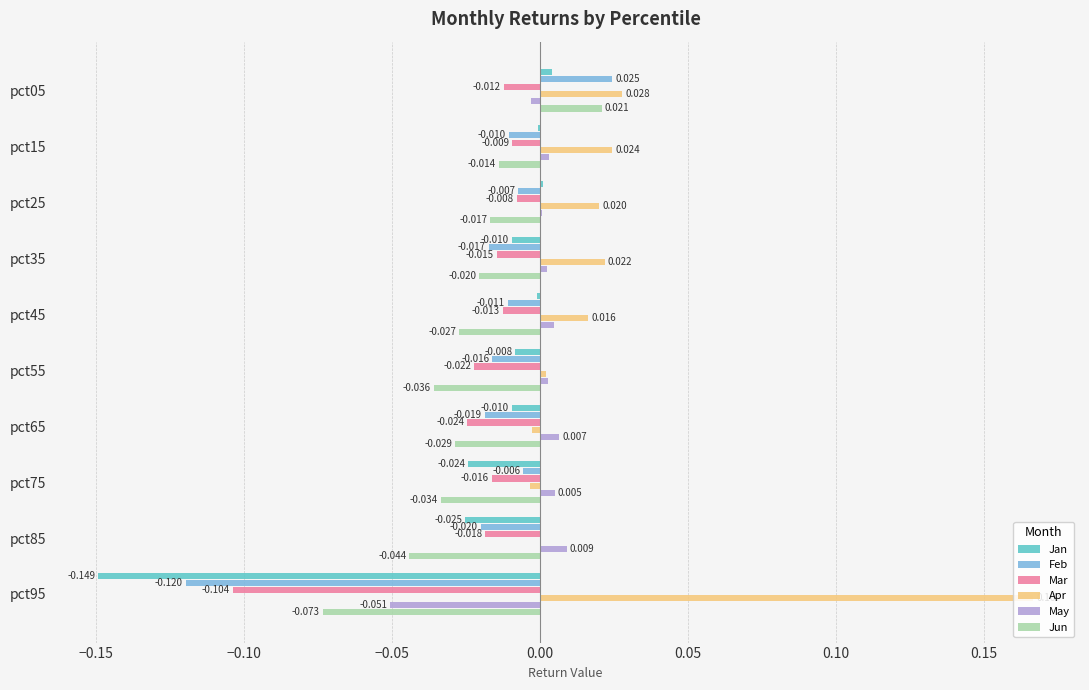

At which label does Mar reach its peak?

pct25